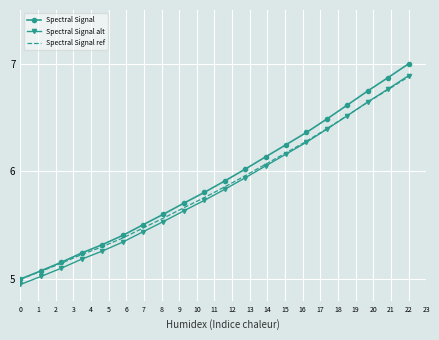

Which series ends up on top after the final intersection of Spectral Signal ref and Spectral Signal alt?

Spectral Signal alt